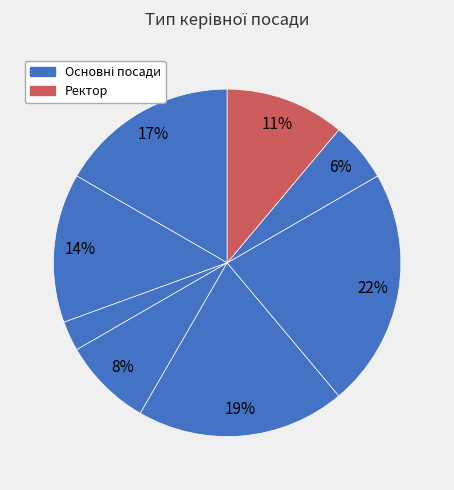

How many segments does this pie chart have?

8